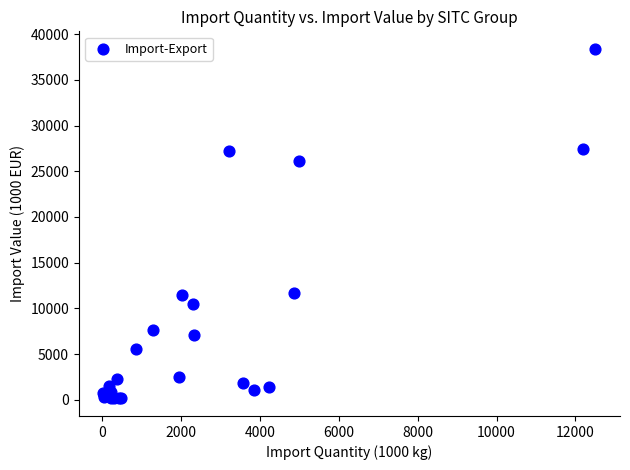

What Y value in the scatter plot is closest to 19272?

26118